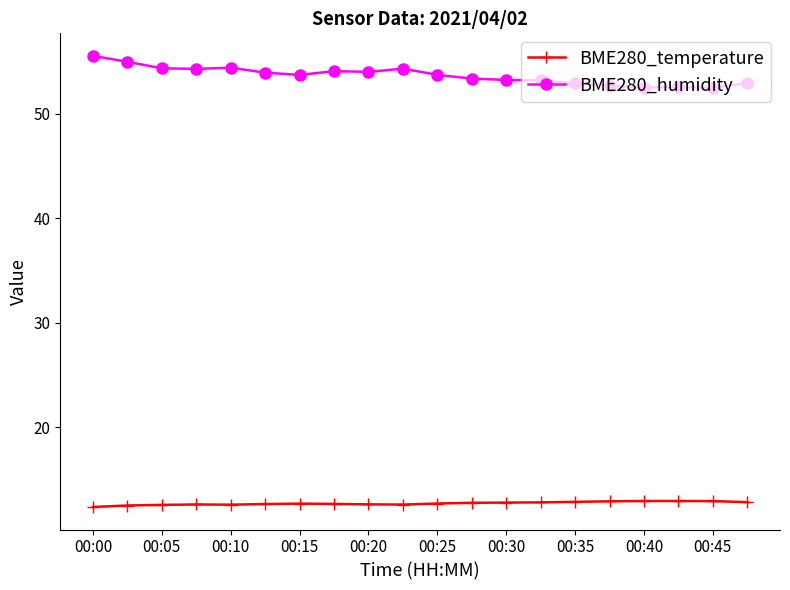

What are all the series names shown in the legend?

BME280_temperature, BME280_humidity